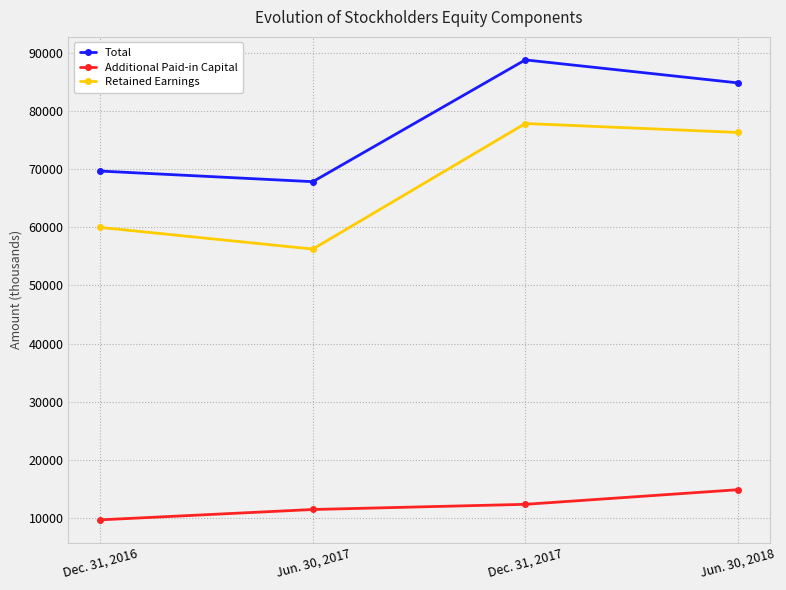

List the labels in order of Additional Paid-in Capital value, largest first.

Jun. 30, 2018, Dec. 31, 2017, Jun. 30, 2017, Dec. 31, 2016